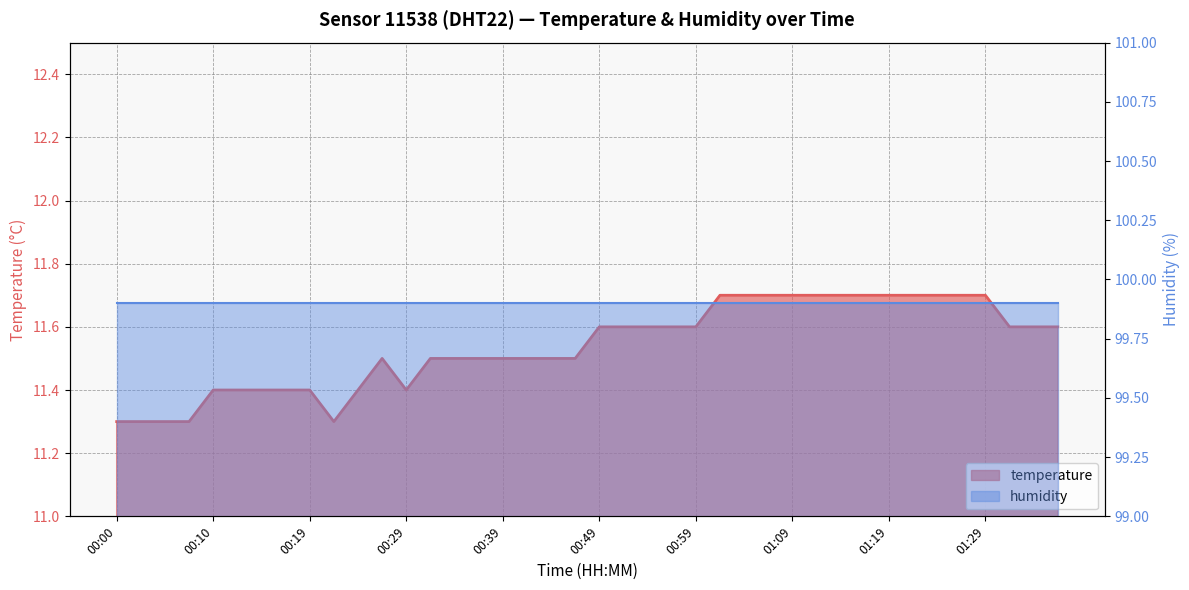

What is the label of the 15th point from the right?

01:01